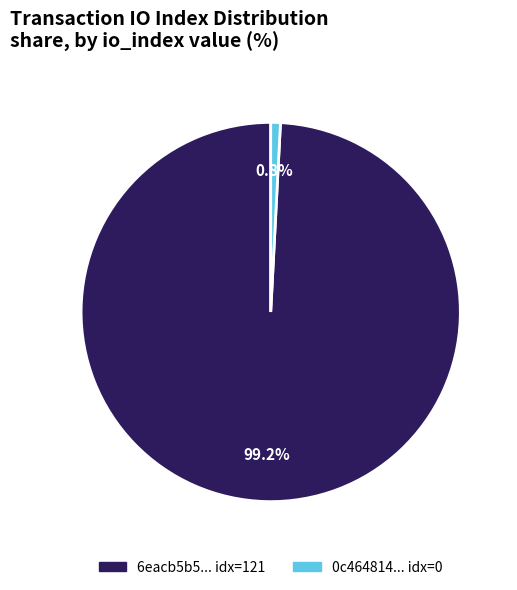

How many slices are in this pie chart?

2